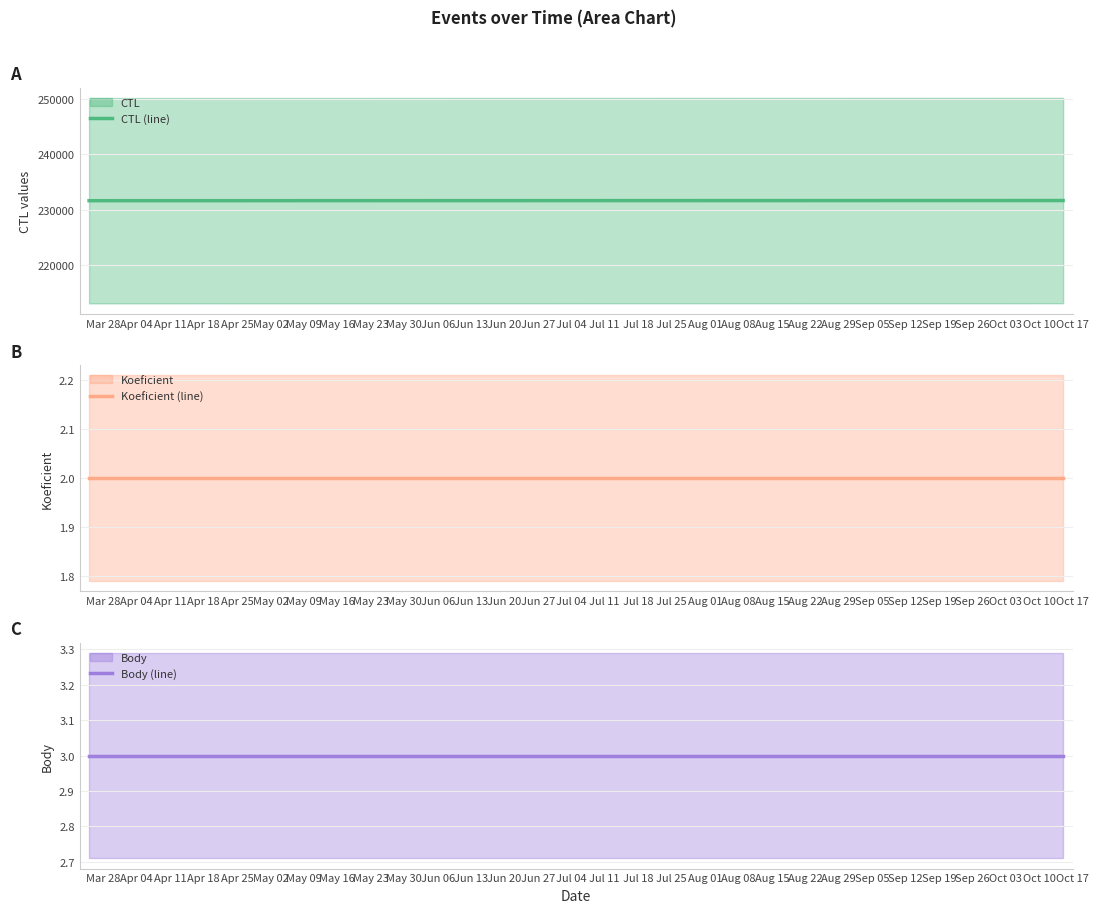

True or false: CTL (line) has more than 2 points higher than both neighbors.

False